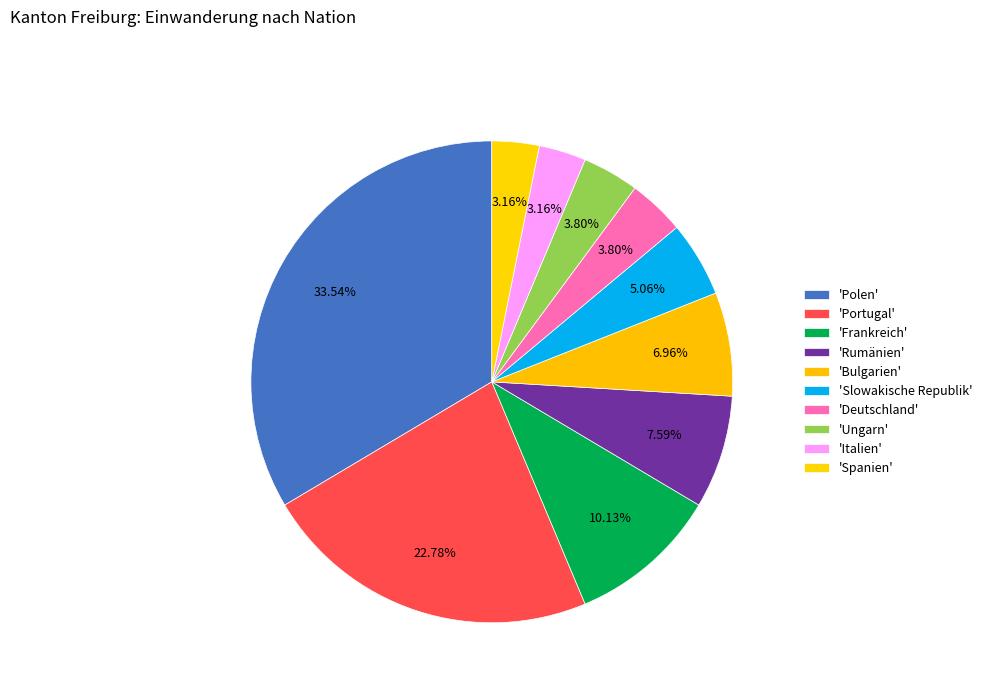

How many slices are in this pie chart?

10